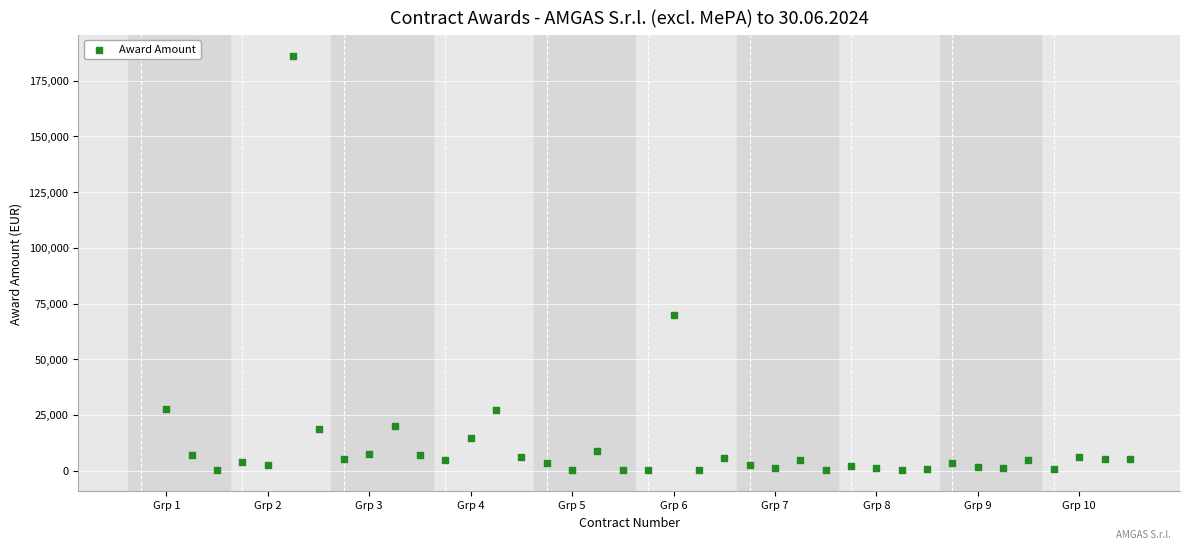

What is the range of X values (max minus min)?

38.0